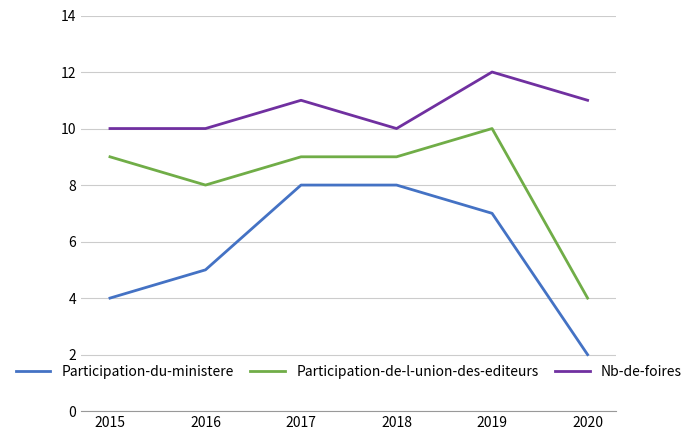

Which label corresponds to the largest value in the chart?

2019